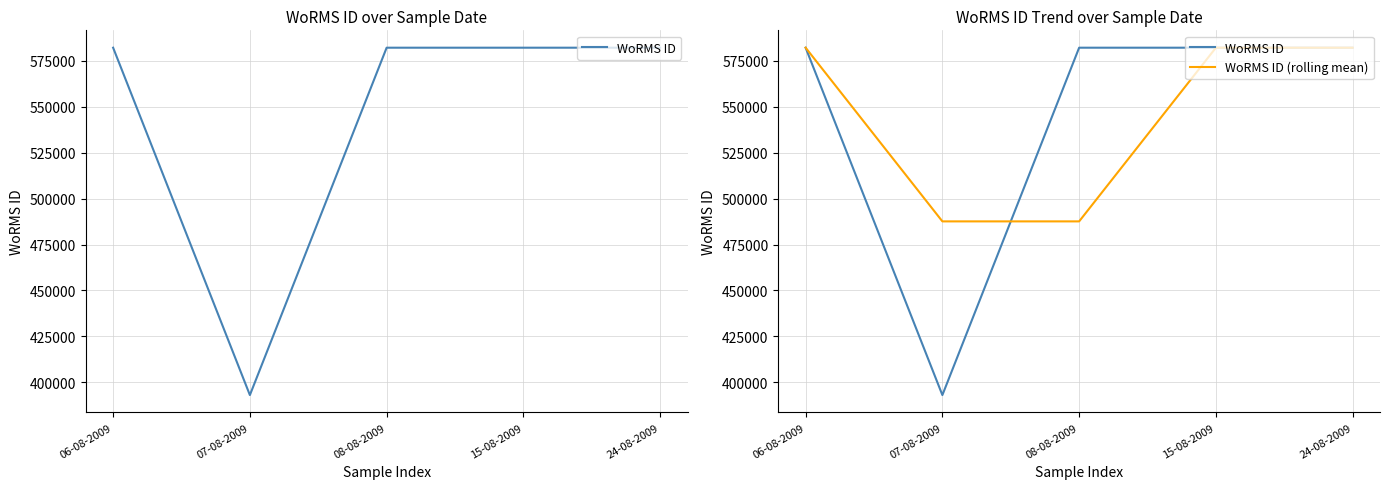

How many intersections are there between WoRMS ID (rolling mean) and WoRMS ID?

1